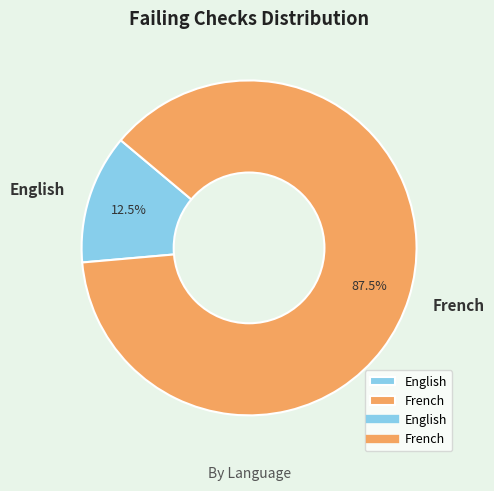

What is the ratio of the value at English to the value at French?

0.1